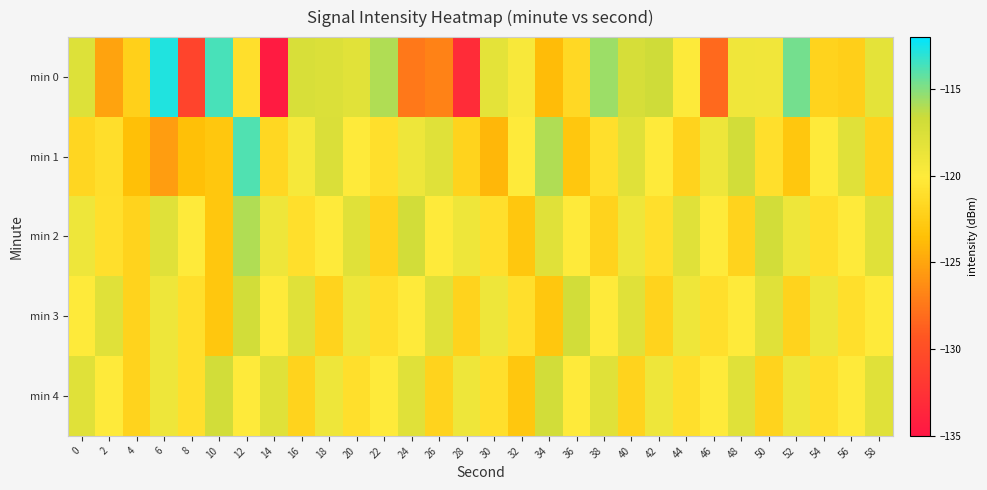

Rank the series by their maximum value, from lowest to highest.

min 3, min 4, min 2, min 1, min 0